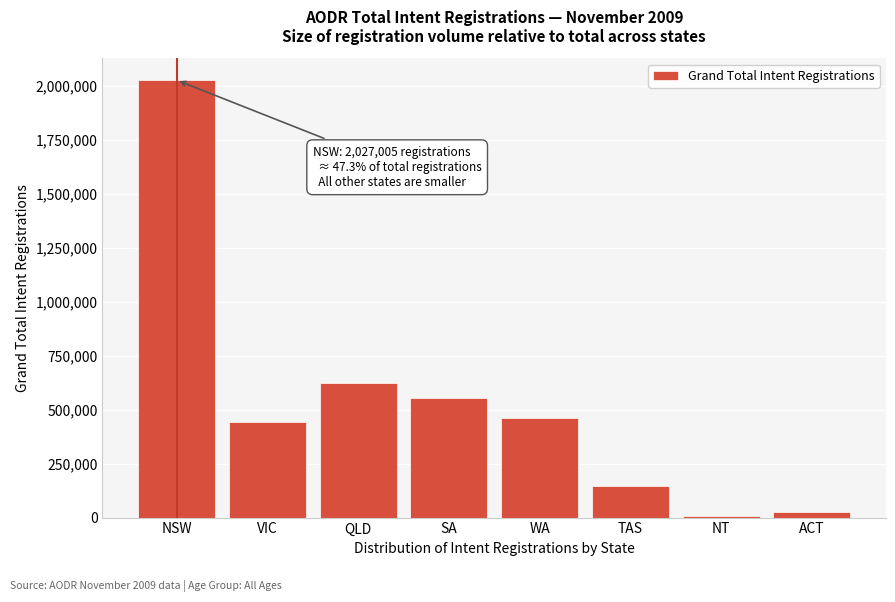

Reading right to left, transcribe all the data shown in this chart.

ACT=24904	NT=7788	TAS=145612	WA=461953	SA=552415	QLD=625885	VIC=442791	NSW=2027005